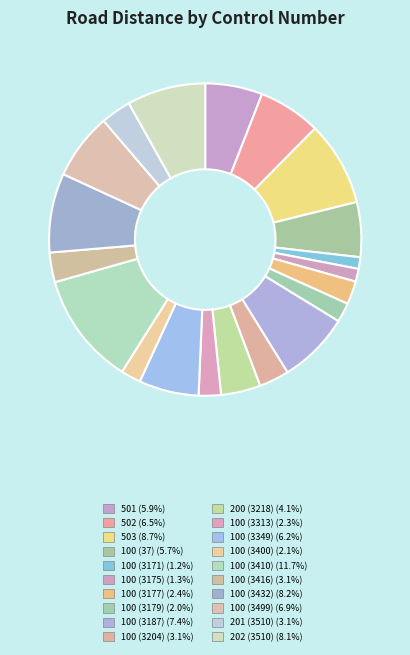

Does 200 (3218) account for over 50% of the chart?

No